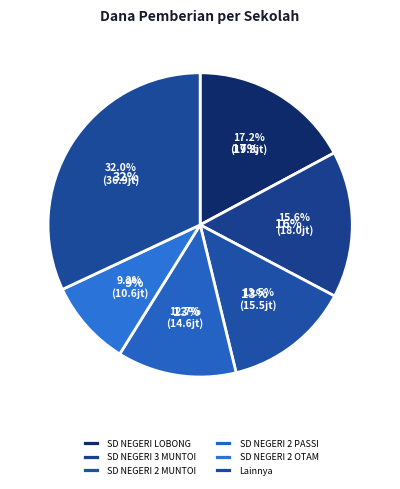

What portion of the pie excludes SD NEGERI 3 MUNTOI?

84.4%